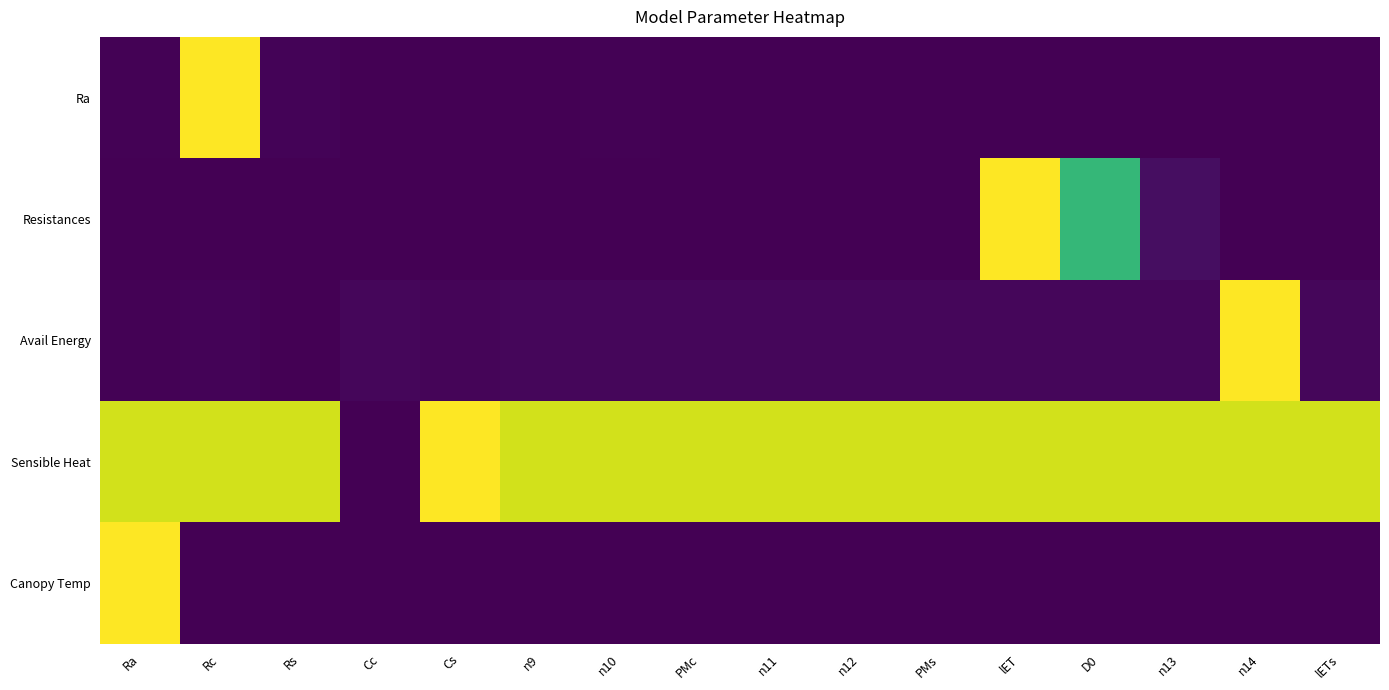

Which series has the largest range (max minus min)?

Ra